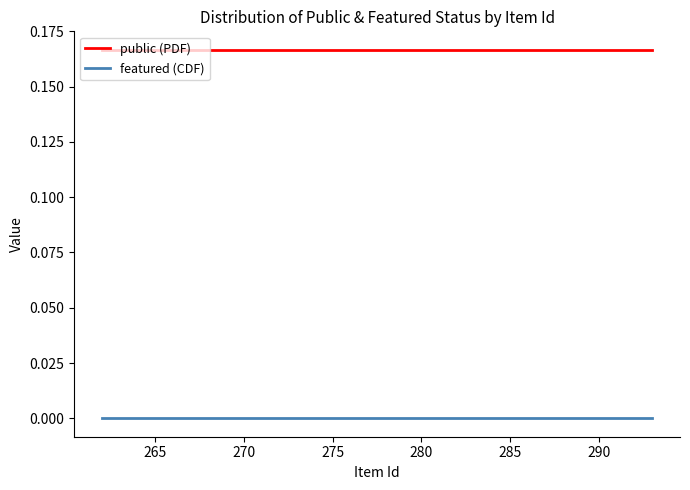

True or false: public (PDF) and featured (CDF) cross at least once.

False